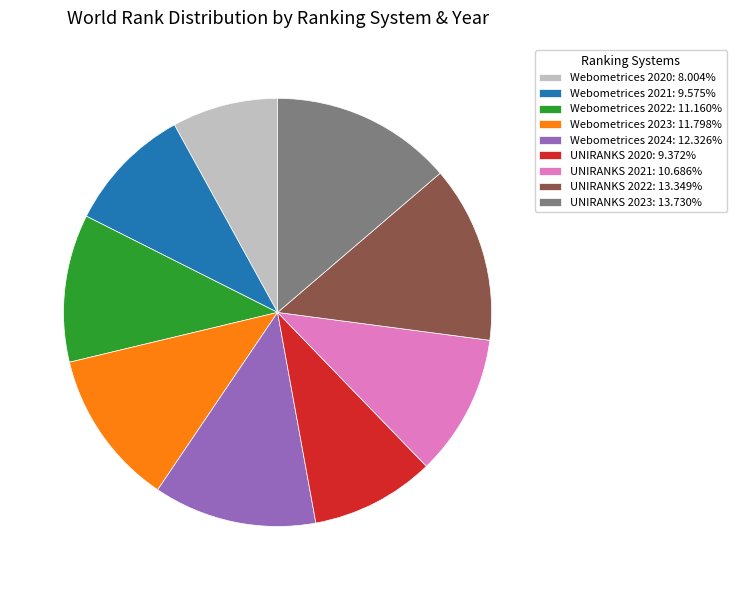

Approximately how many times larger is the value at Webometrices 2023: 11.798% compared to UNIRANKS 2023: 13.730%?

0.9